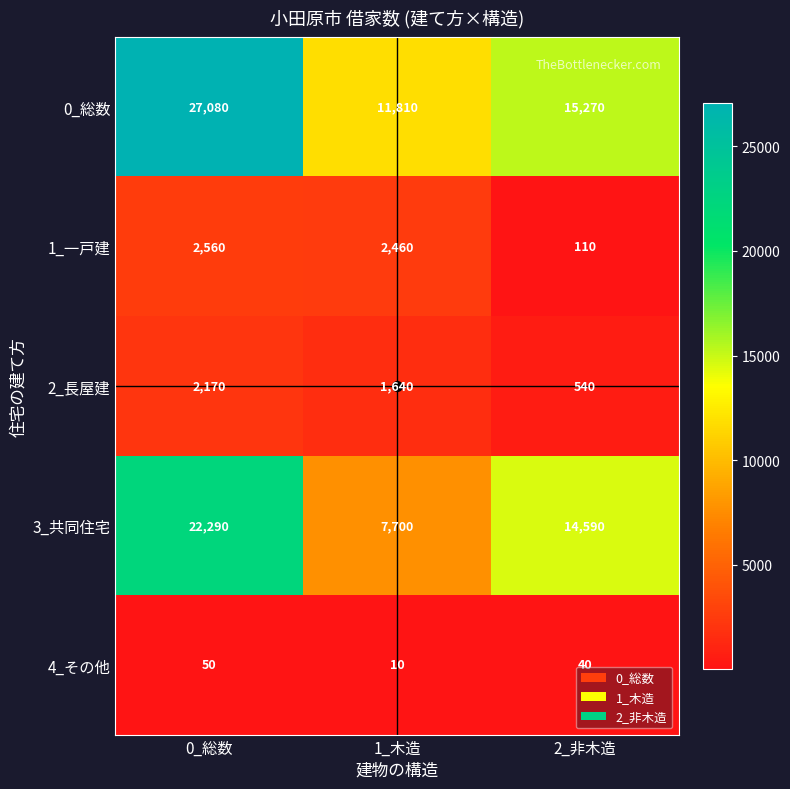

What is the lowest value of the 0_総数 series?

11810